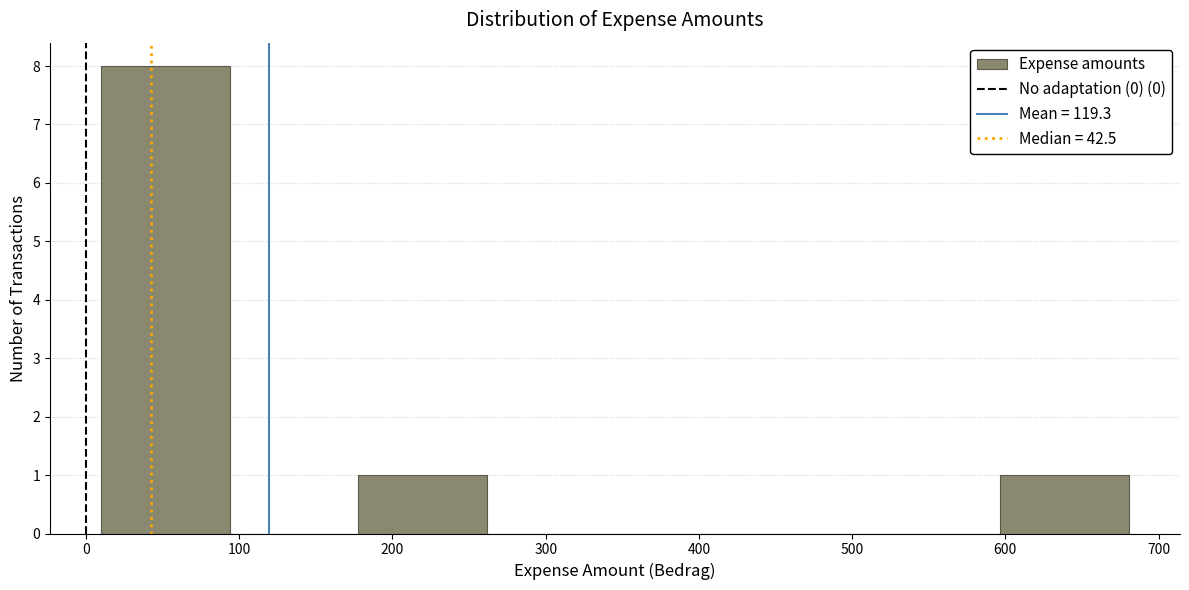

Reading left to right, transcribe this chart: for each bar, give the range it covers on the x-axis and its height. Neither the bar edges nor the heights are printed on the chart, so give them approximately, as read against the axes.

10 to 90: 8
90 to 180: 0
180 to 260: 1
260 to 350: 0
350 to 430: 0
430 to 510: 0
510 to 600: 0
600 to 680: 1